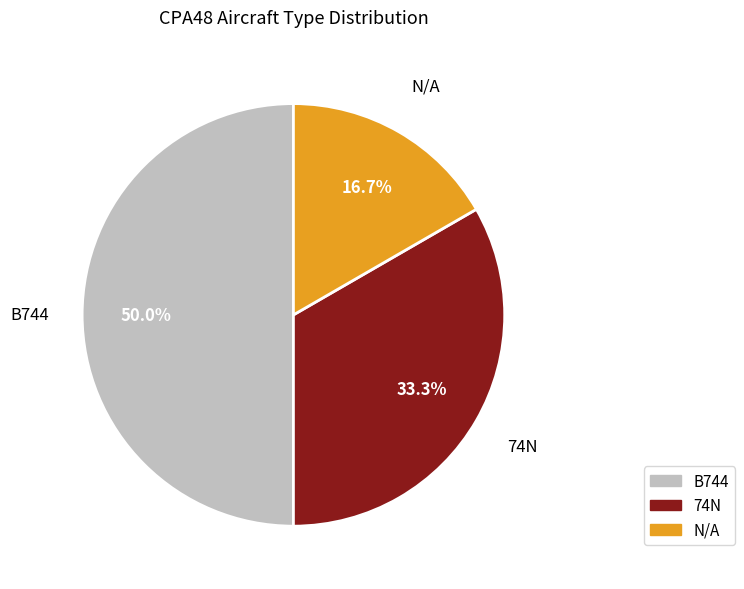

Is it true that B744 is 50% of the pie?

True